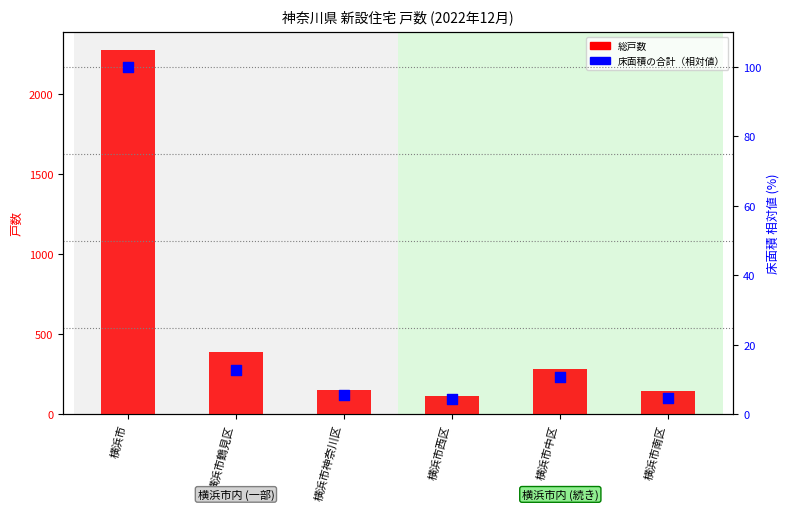

At how many categories does at least one series exceed 1610?

1